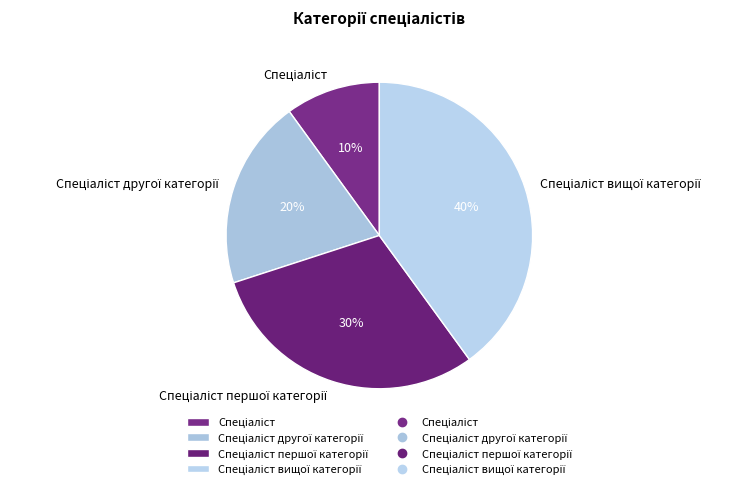

To the nearest percent, what is the difference between the largest and smallest slice percentages?

30%